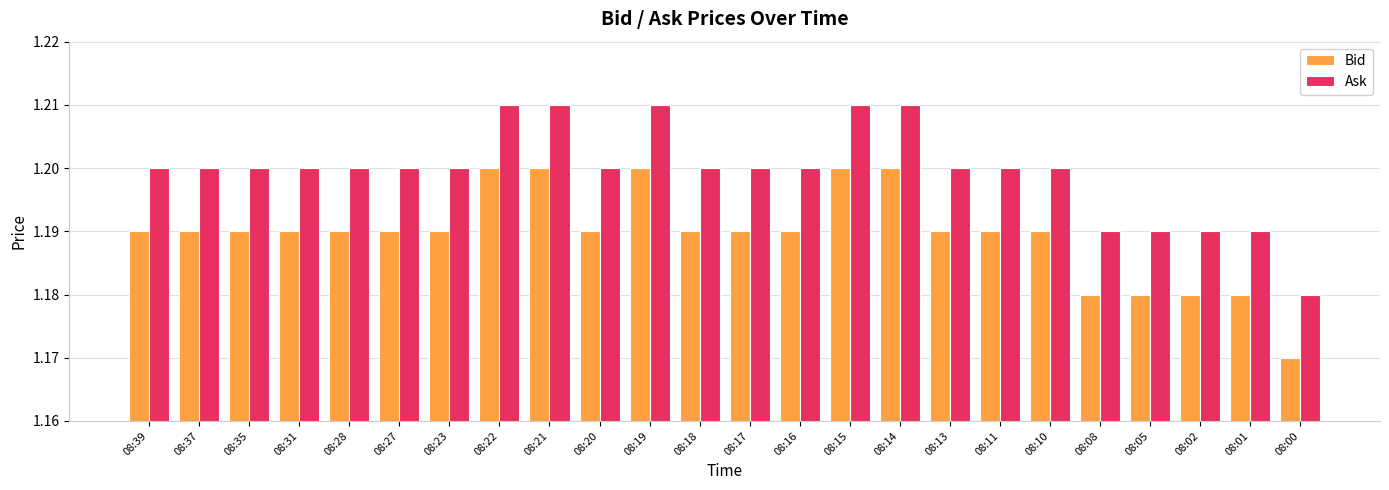

What is the sum of all Ask values?

28.8